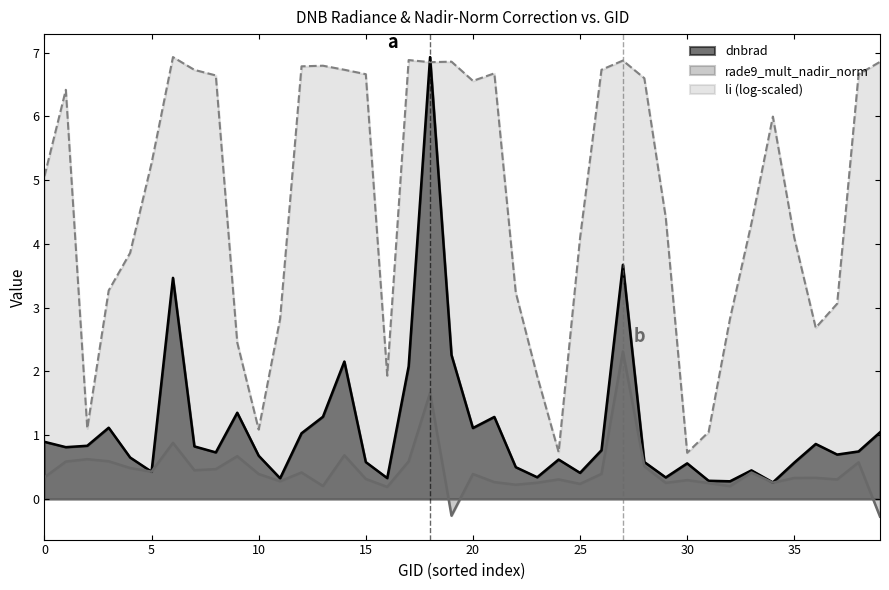

List the series in order of their peak value, lowest first.

rade9_mult_nadir_norm, dnbrad